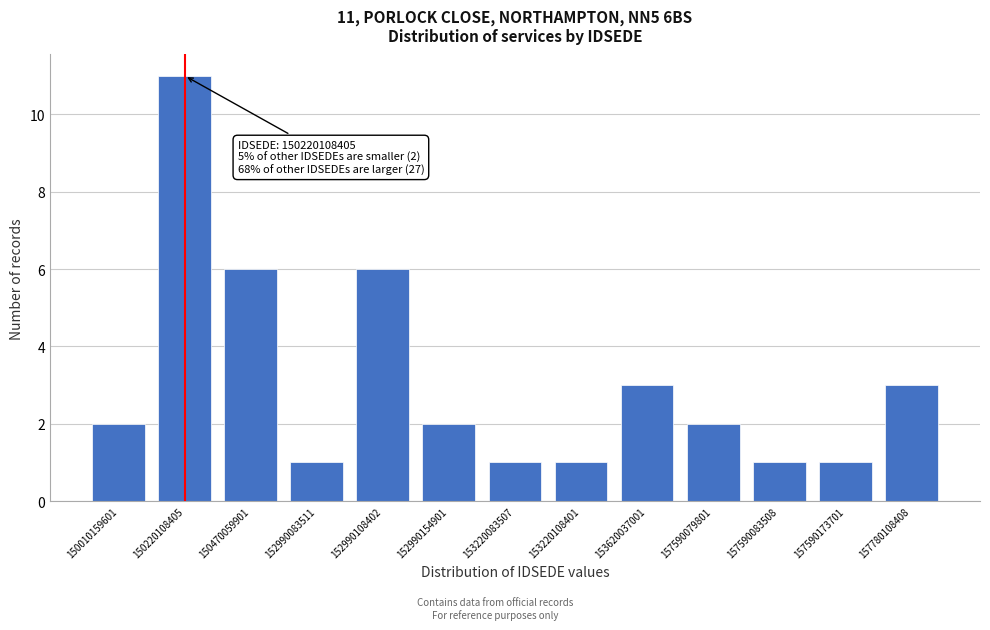

Reading right to left, transcribe all the data shown in this chart.

3	1	1	2	3	1	1	2	6	1	6	11	2